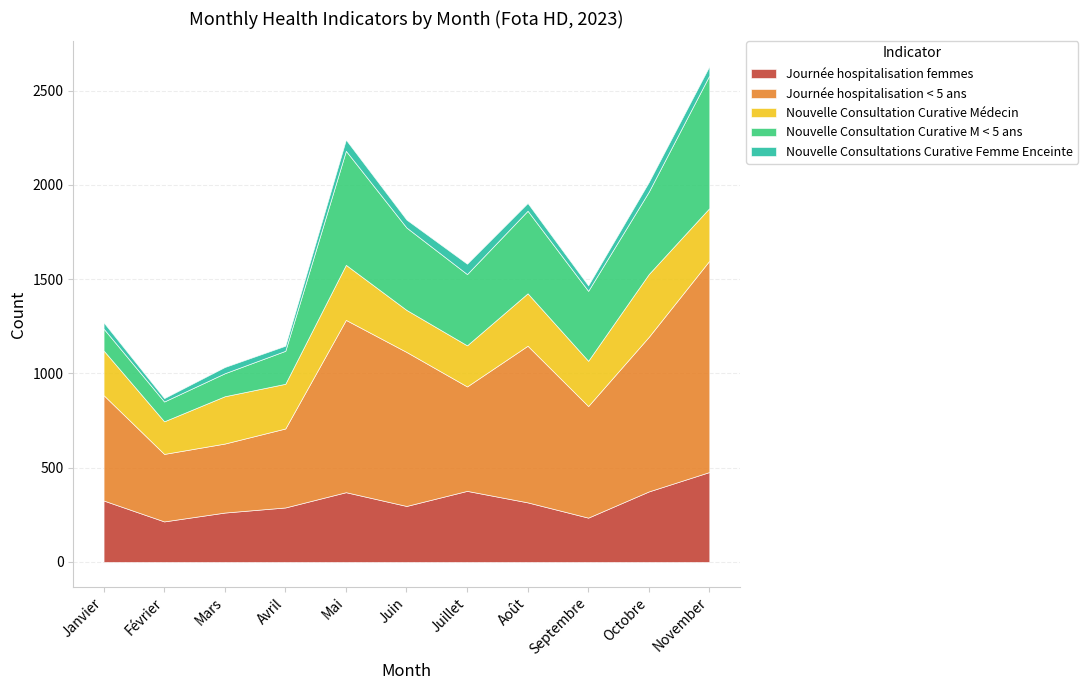

What are all the series names shown in the legend?

Journée hospitalisation femmes, Journée hospitalisation < 5 ans, Nouvelle Consultation Curative Médecin, Nouvelle Consultation Curative M < 5 ans, Nouvelle Consultations Curative Femme Enceinte